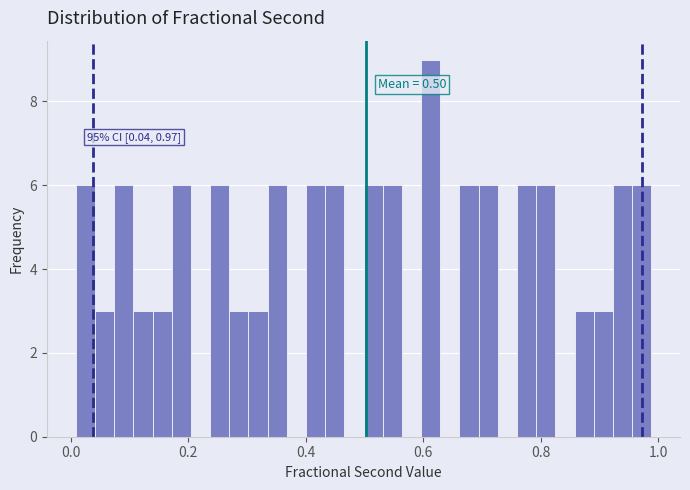

Around what value on the x-axis is the tallest bar? Give the approximate position of its centre, as read against the axis.

0.62